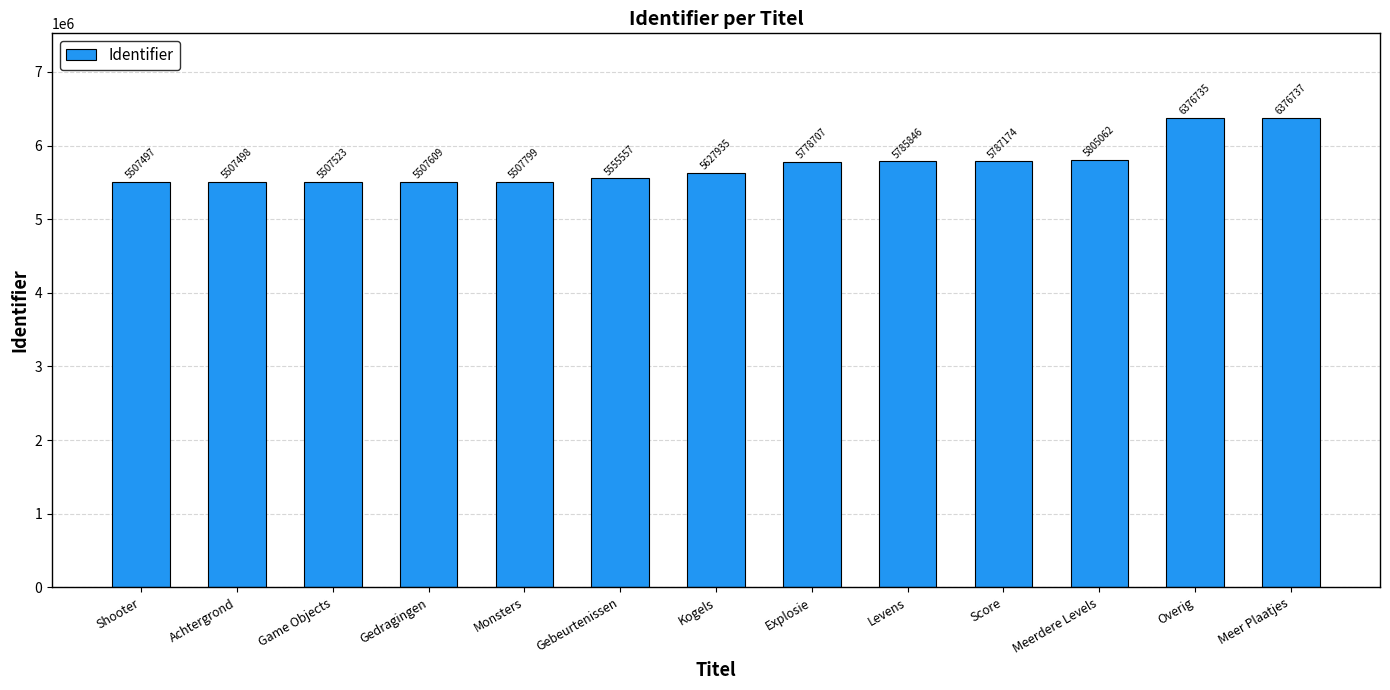

How many data points are less than 5627935?

6